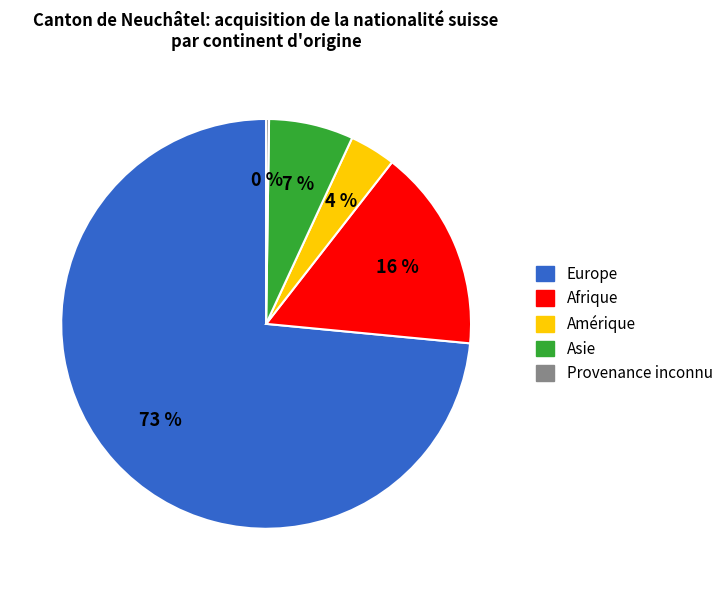

To the nearest percent, what is the average slice percentage?

20%